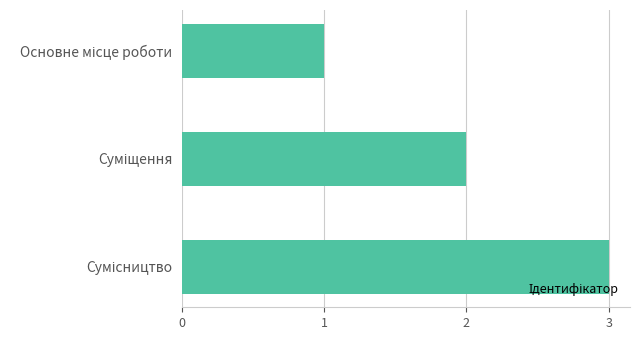

Does the chart contain stacked bars?

No